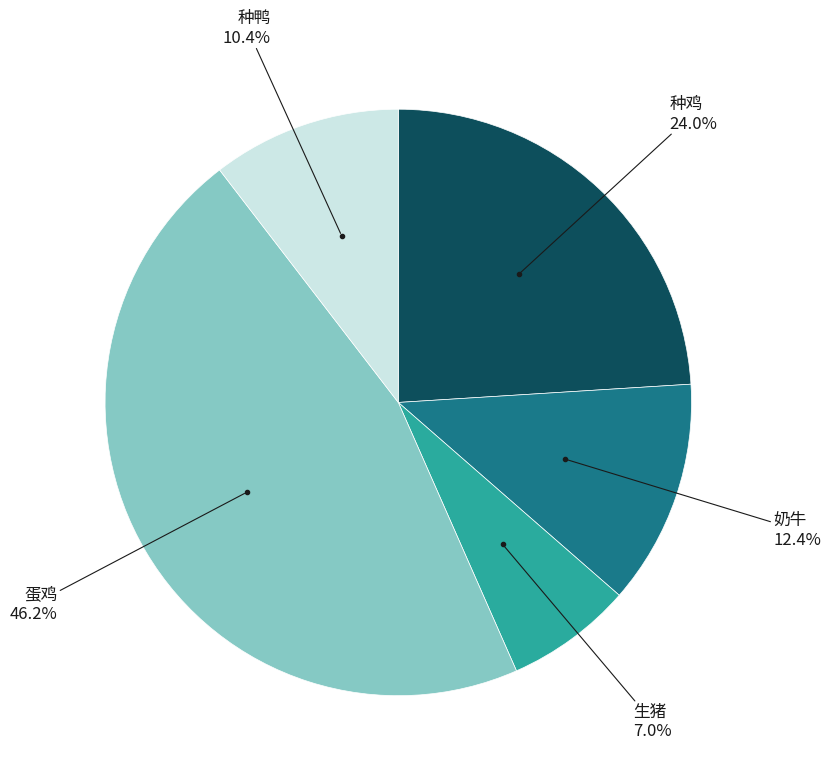

Does any single category account for the majority?

No